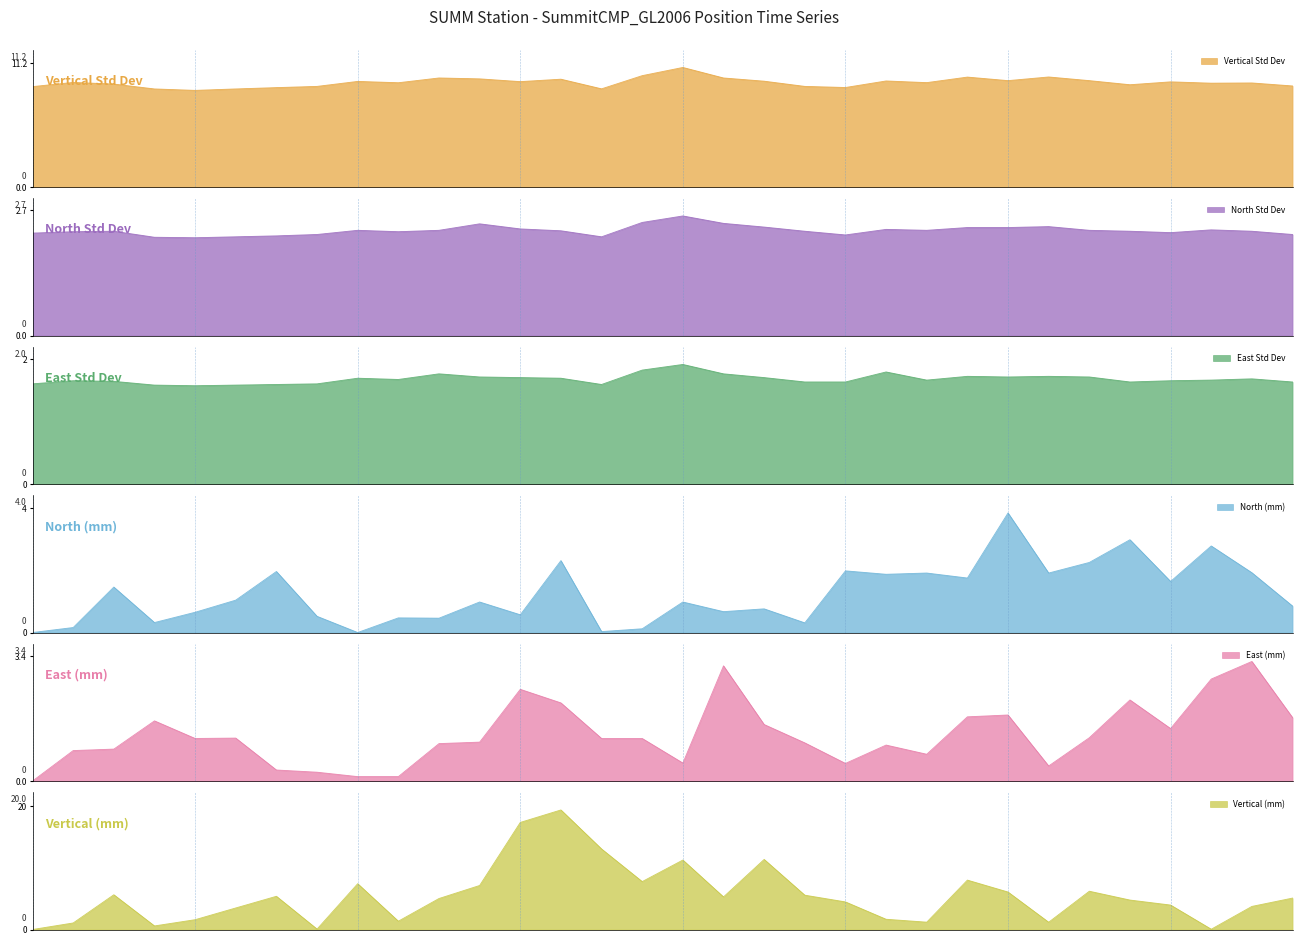

What is the label of the 1st point from the left?

2006-04-26